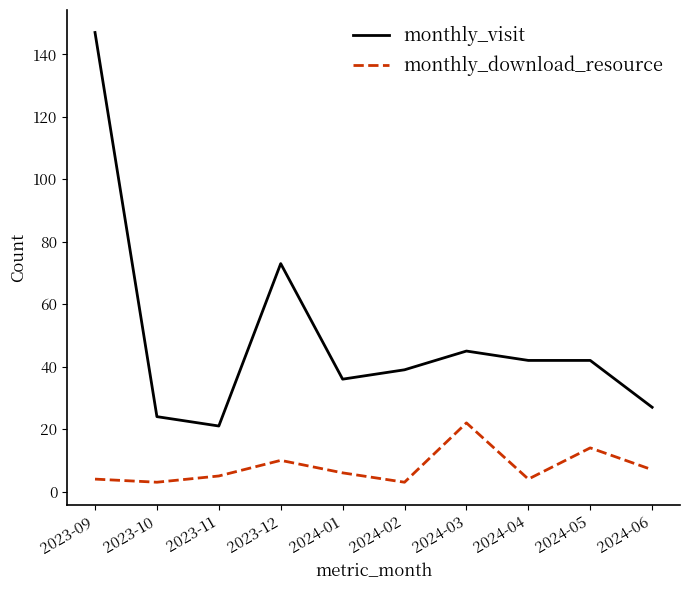

Which category has the highest value in the monthly_download_resource series?

2024-03